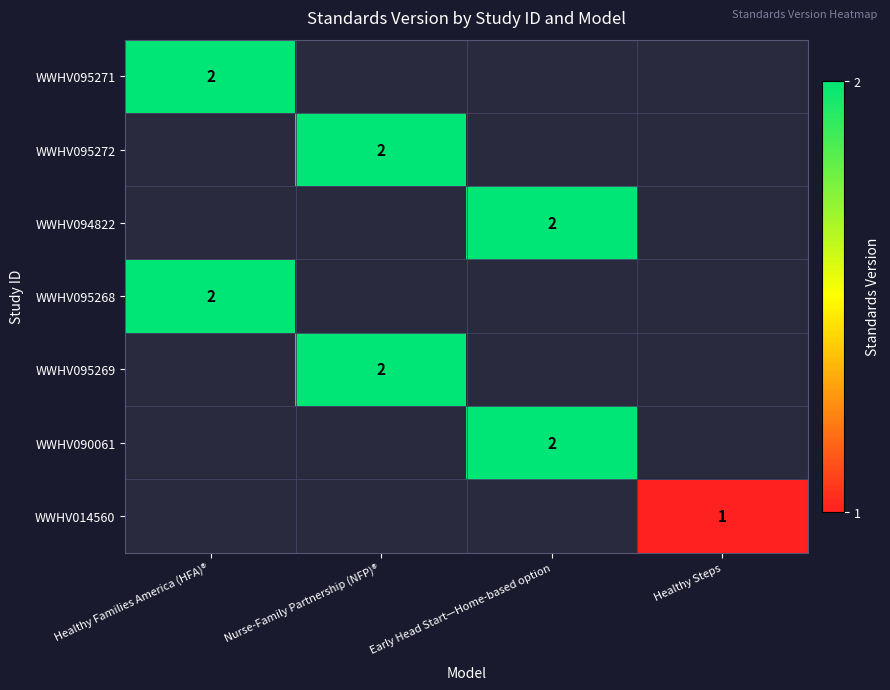

The WWHV095271 series shows 2 at Healthy Families America (HFA)®. True or false?

True